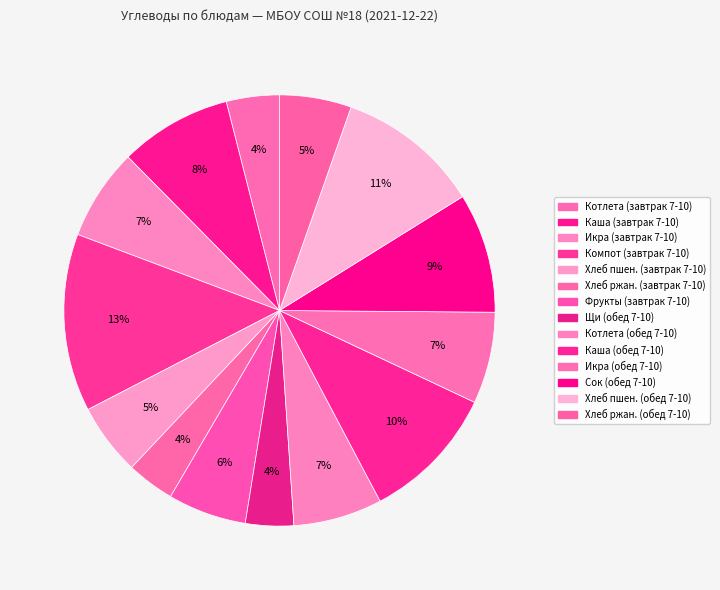

Count the number of slices in the pie.

14